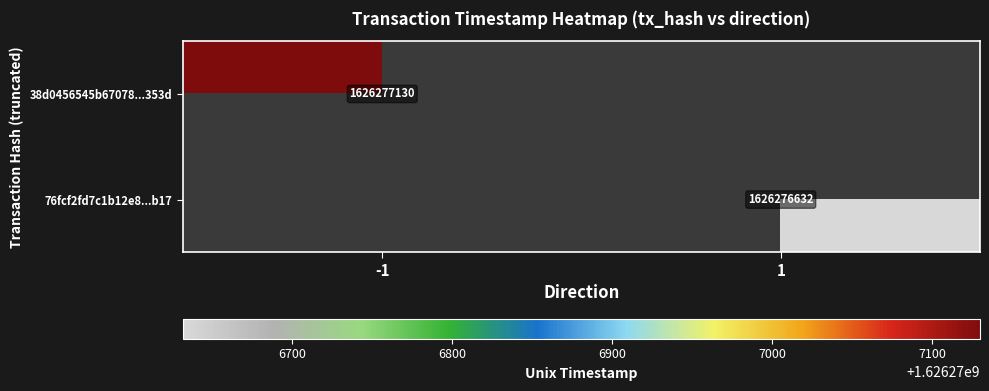

How many data points does each series have?

2